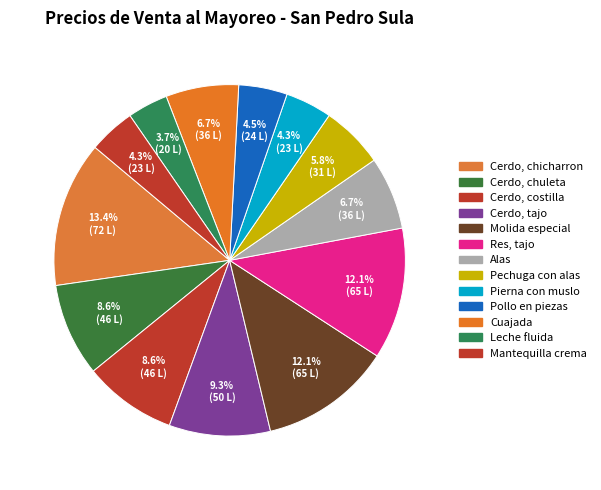

Does Leche fluida represent more than half of the total?

No